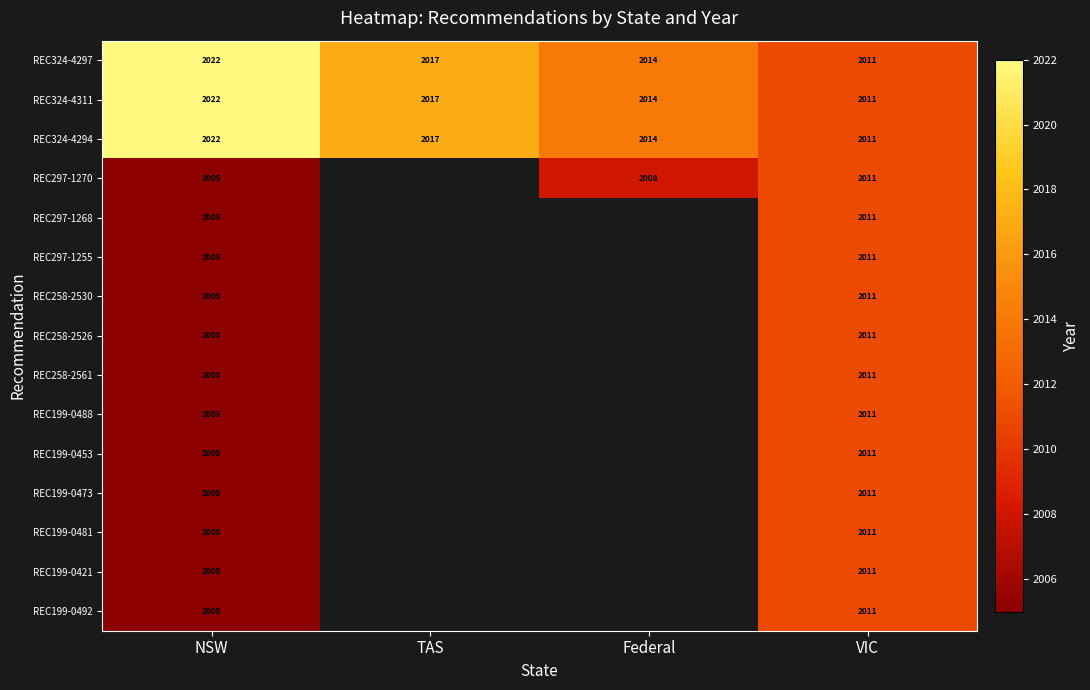

True or false: REC258-2526 has a value of 2011 at VIC.

True